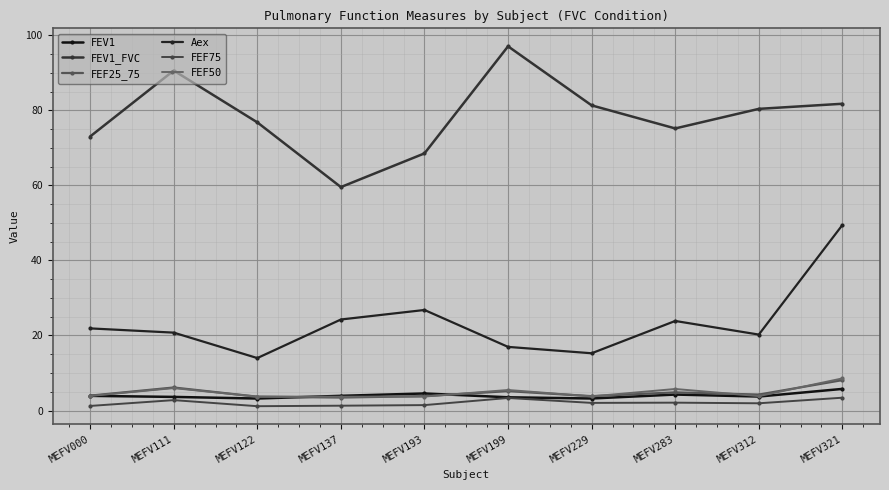

How many lines are shown in the chart?

6